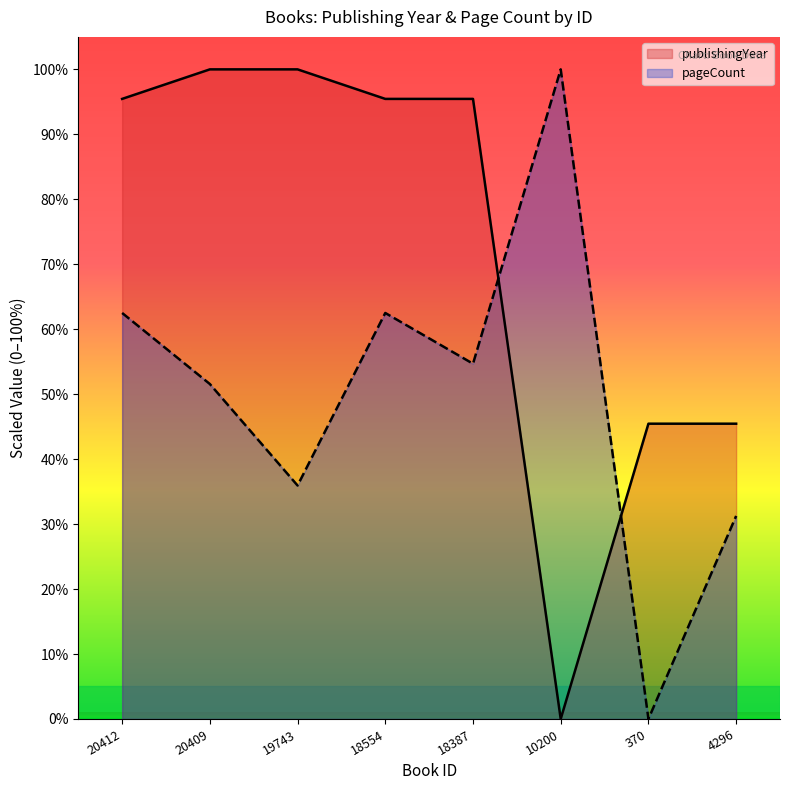

What is the sum of the publishingYear values at 20409 and 18387?

195.5